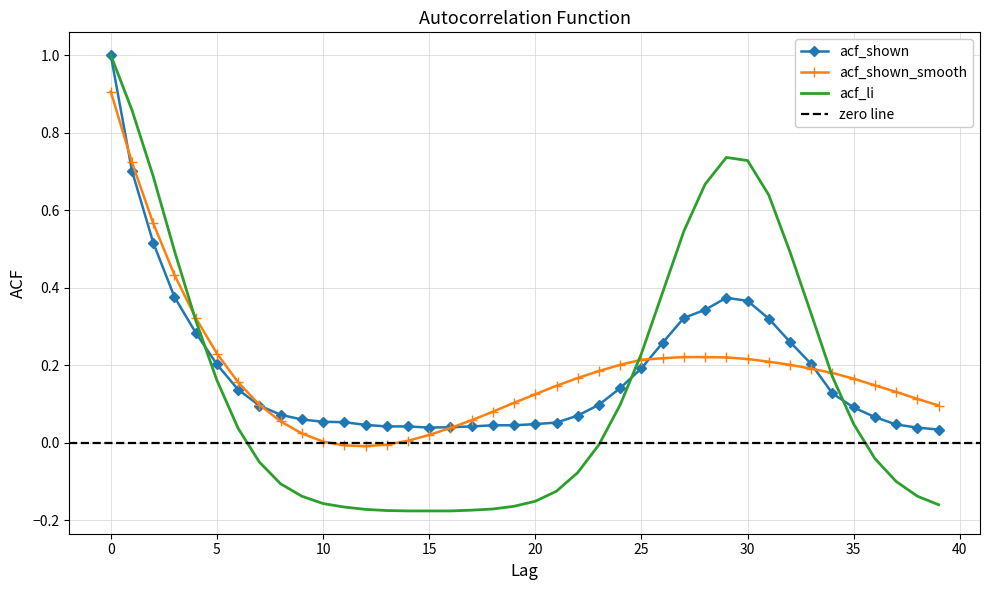

Does the chart have visible grid lines?

Yes